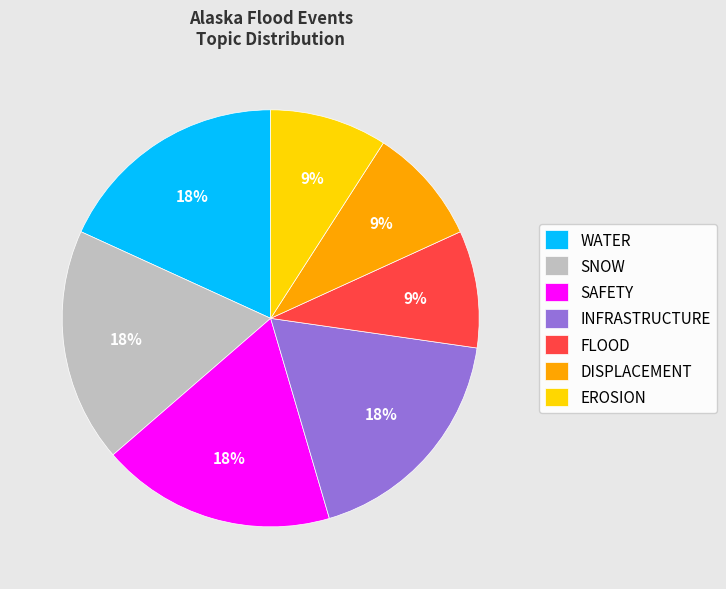

Does FLOOD represent more than half of the total?

No